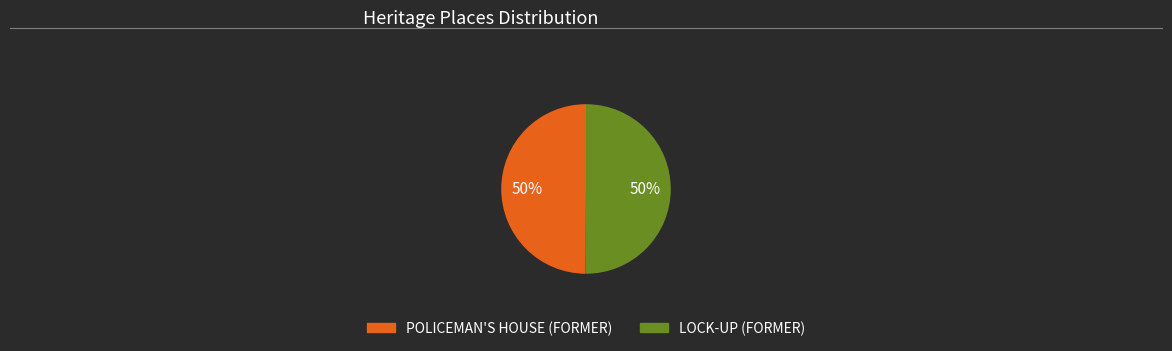

True or false: LOCK-UP (FORMER) accounts for 40% of the total.

False